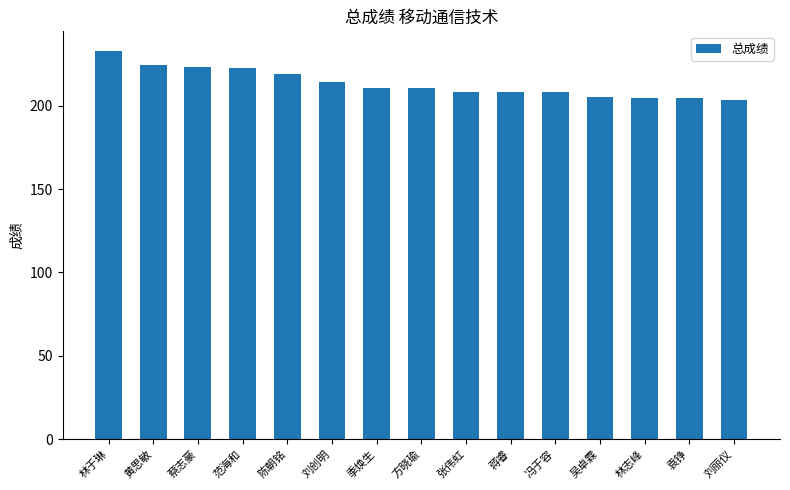

What is the minimum value shown in the chart?

203.6